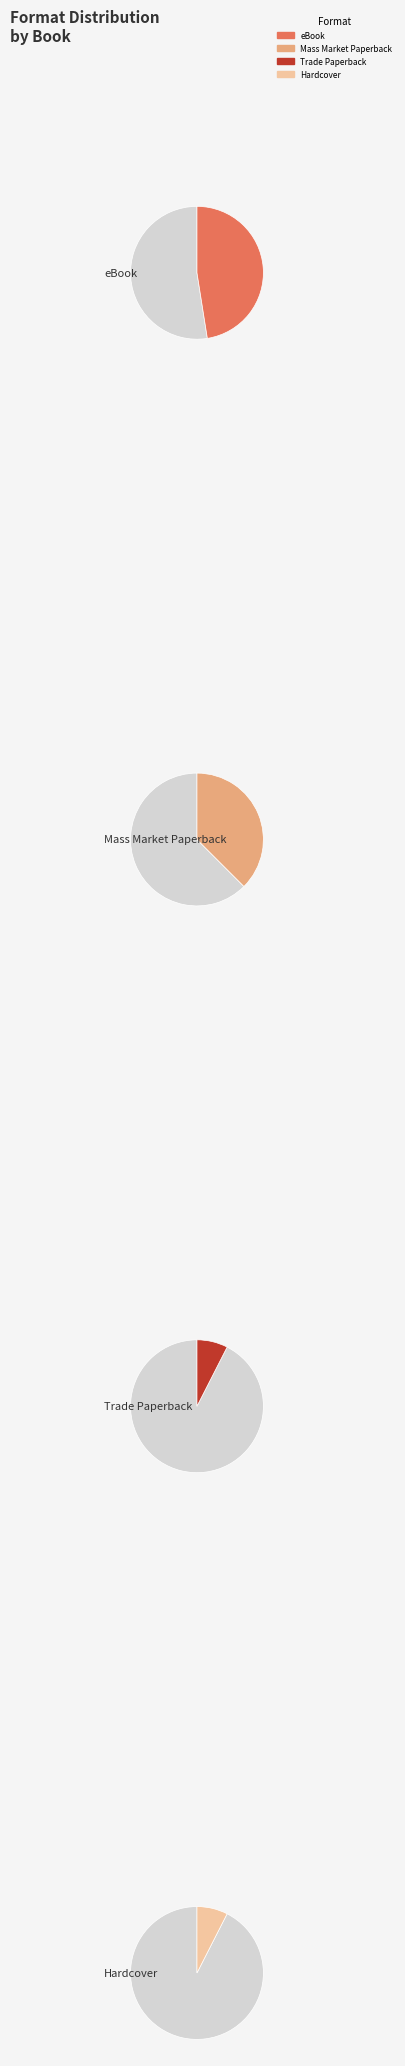

What percentage is the Trade Paperback slice, to the nearest percent?

8%